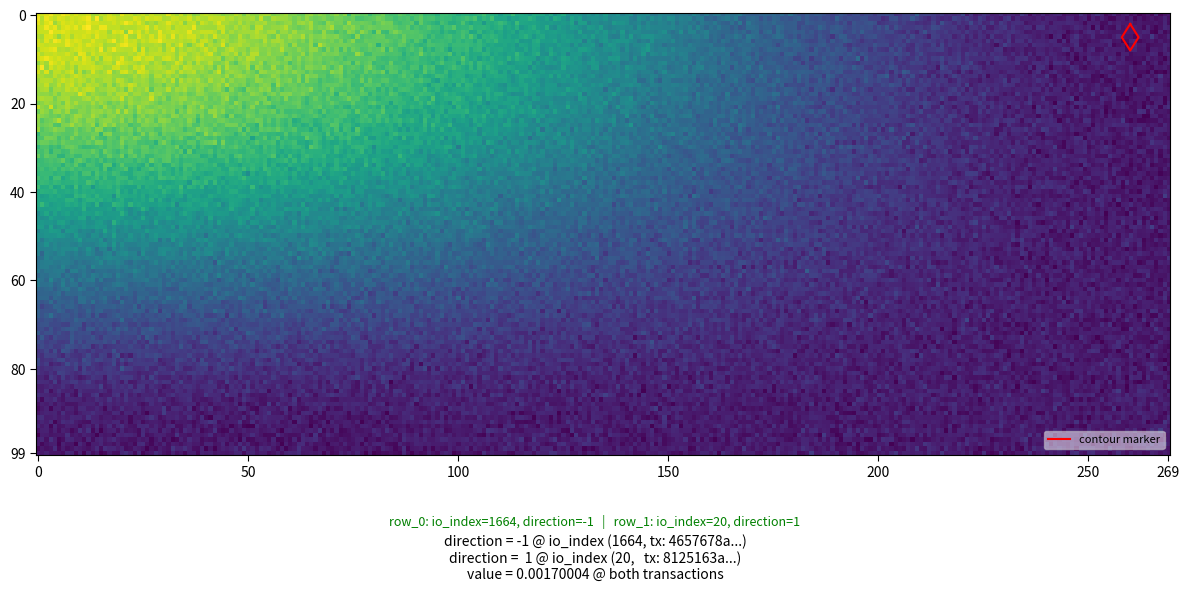

True or false: 4657678acfcfef7d15e093db3d17fd45ca4df14 has a value of 1664 at io_index.

True